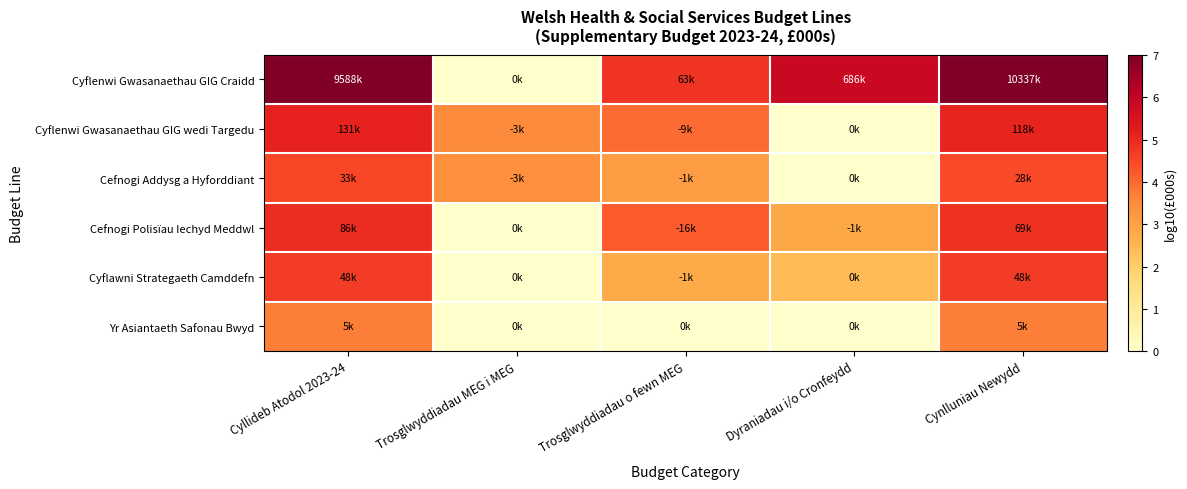

Which series has the largest total across all categories?

Cyflenwi Gwasanaethau GIG Craidd